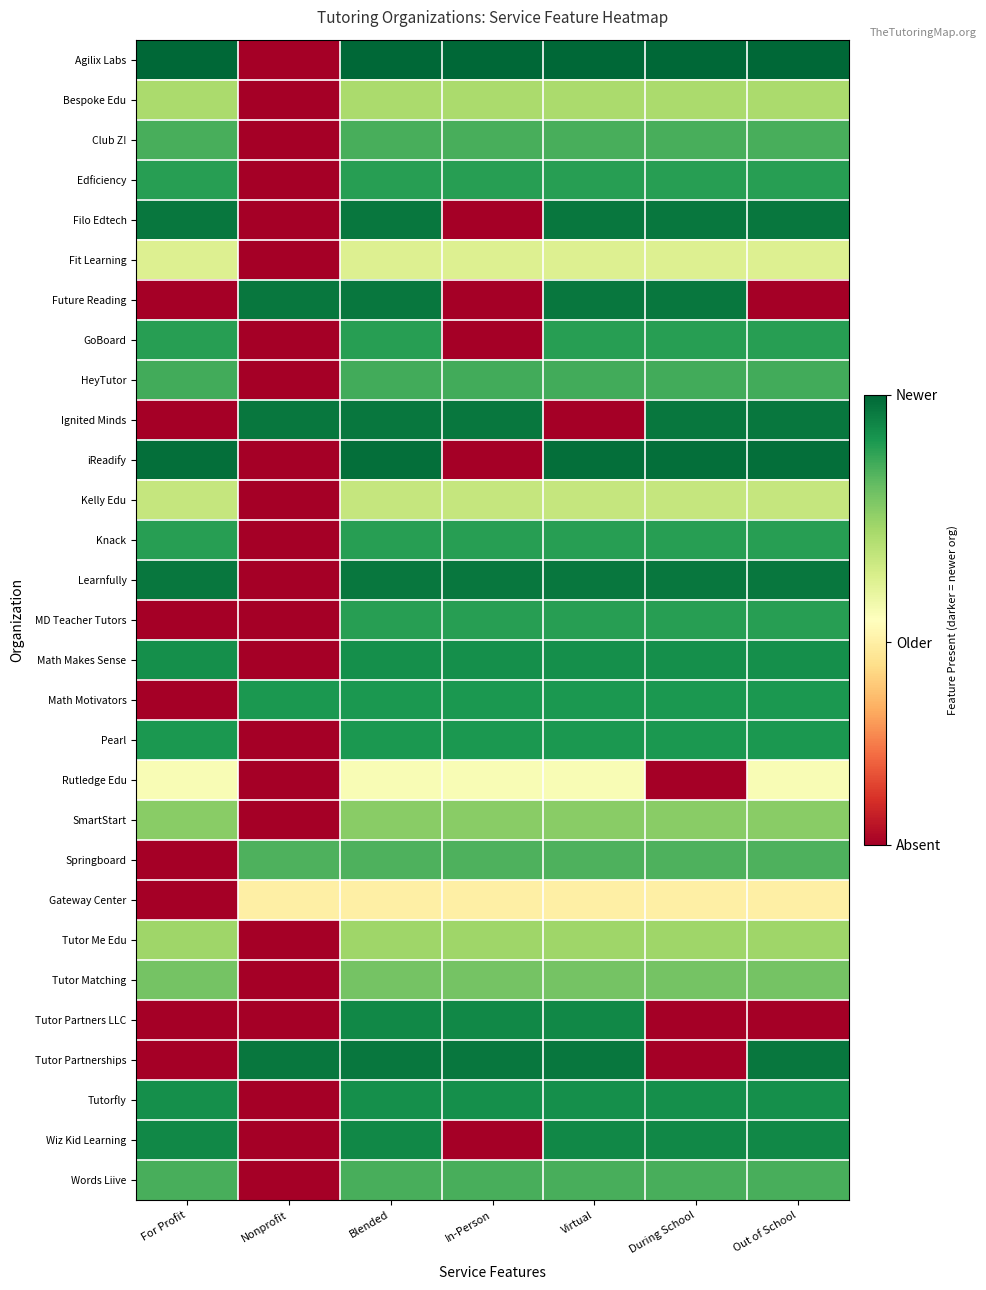

Reading left to right, what are all the values shown in this chart?

Agilix Labs: For Profit=1.0	Nonprofit=0.0	Blended=1.0	In-Person=1.0	Virtual=1.0	During School=1.0	Out of School=1.0
Bespoke Edu: For Profit=0.7	Nonprofit=0.0	Blended=0.7	In-Person=0.7	Virtual=0.7	During School=0.7	Out of School=0.7
Club Z!: For Profit=0.8	Nonprofit=0.0	Blended=0.8	In-Person=0.8	Virtual=0.8	During School=0.8	Out of School=0.8
Edficiency: For Profit=0.9	Nonprofit=0.0	Blended=0.9	In-Person=0.9	Virtual=0.9	During School=0.9	Out of School=0.9
Filo Edtech: For Profit=1.0	Nonprofit=0.0	Blended=1.0	In-Person=0.0	Virtual=1.0	During School=1.0	Out of School=1.0
Fit Learning: For Profit=0.6	Nonprofit=0.0	Blended=0.6	In-Person=0.6	Virtual=0.6	During School=0.6	Out of School=0.6
Future Reading: For Profit=0.0	Nonprofit=1.0	Blended=1.0	In-Person=0.0	Virtual=1.0	During School=1.0	Out of School=0.0
GoBoard: For Profit=0.9	Nonprofit=0.0	Blended=0.9	In-Person=0.0	Virtual=0.9	During School=0.9	Out of School=0.9
HeyTutor: For Profit=0.8	Nonprofit=0.0	Blended=0.8	In-Person=0.8	Virtual=0.8	During School=0.8	Out of School=0.8
Ignited Minds: For Profit=0.0	Nonprofit=1.0	Blended=1.0	In-Person=1.0	Virtual=0.0	During School=1.0	Out of School=1.0
iReadify: For Profit=1.0	Nonprofit=0.0	Blended=1.0	In-Person=0.0	Virtual=1.0	During School=1.0	Out of School=1.0
Kelly Edu: For Profit=0.6	Nonprofit=0.0	Blended=0.6	In-Person=0.6	Virtual=0.6	During School=0.6	Out of School=0.6
Knack: For Profit=0.9	Nonprofit=0.0	Blended=0.9	In-Person=0.9	Virtual=0.9	During School=0.9	Out of School=0.9
Learnfully: For Profit=1.0	Nonprofit=0.0	Blended=1.0	In-Person=1.0	Virtual=1.0	During School=1.0	Out of School=1.0
MD Teacher Tutors: For Profit=0.0	Nonprofit=0.0	Blended=0.9	In-Person=0.9	Virtual=0.9	During School=0.9	Out of School=0.9
Math Makes Sense: For Profit=0.9	Nonprofit=0.0	Blended=0.9	In-Person=0.9	Virtual=0.9	During School=0.9	Out of School=0.9
Math Motivators: For Profit=0.0	Nonprofit=0.9	Blended=0.9	In-Person=0.9	Virtual=0.9	During School=0.9	Out of School=0.9
Pearl: For Profit=0.9	Nonprofit=0.0	Blended=0.9	In-Person=0.9	Virtual=0.9	During School=0.9	Out of School=0.9
Rutledge Edu: For Profit=0.5	Nonprofit=0.0	Blended=0.5	In-Person=0.5	Virtual=0.5	During School=0.0	Out of School=0.5
SmartStart: For Profit=0.7	Nonprofit=0.0	Blended=0.7	In-Person=0.7	Virtual=0.7	During School=0.7	Out of School=0.7
Springboard: For Profit=0.0	Nonprofit=0.8	Blended=0.8	In-Person=0.8	Virtual=0.8	During School=0.8	Out of School=0.8
Gateway Center: For Profit=0.0	Nonprofit=0.5	Blended=0.5	In-Person=0.5	Virtual=0.5	During School=0.5	Out of School=0.5
Tutor Me Edu: For Profit=0.7	Nonprofit=0.0	Blended=0.7	In-Person=0.7	Virtual=0.7	During School=0.7	Out of School=0.7
Tutor Matching: For Profit=0.8	Nonprofit=0.0	Blended=0.8	In-Person=0.8	Virtual=0.8	During School=0.8	Out of School=0.8
Tutor Partners LLC: For Profit=0.0	Nonprofit=0.0	Blended=0.9	In-Person=0.9	Virtual=0.9	During School=0.0	Out of School=0.0
Tutor Partnerships: For Profit=0.0	Nonprofit=1.0	Blended=1.0	In-Person=1.0	Virtual=1.0	During School=0.0	Out of School=1.0
Tutorfly: For Profit=0.9	Nonprofit=0.0	Blended=0.9	In-Person=0.9	Virtual=0.9	During School=0.9	Out of School=0.9
Wiz Kid Learning: For Profit=0.9	Nonprofit=0.0	Blended=0.9	In-Person=0.0	Virtual=0.9	During School=0.9	Out of School=0.9
Words Liive: For Profit=0.8	Nonprofit=0.0	Blended=0.8	In-Person=0.8	Virtual=0.8	During School=0.8	Out of School=0.8